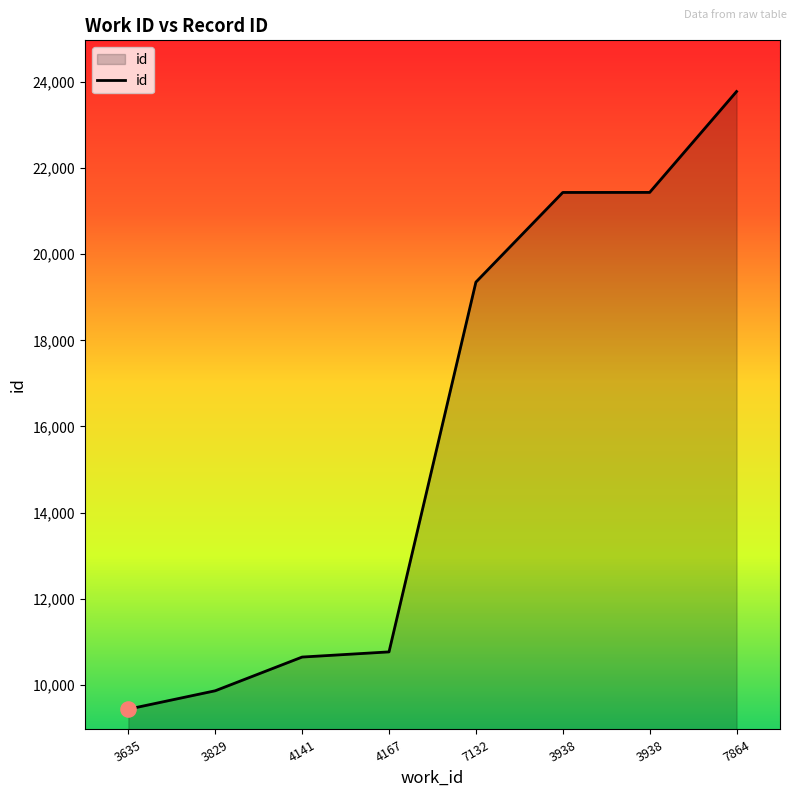

Between 3938 and 3635, which is larger?

3938